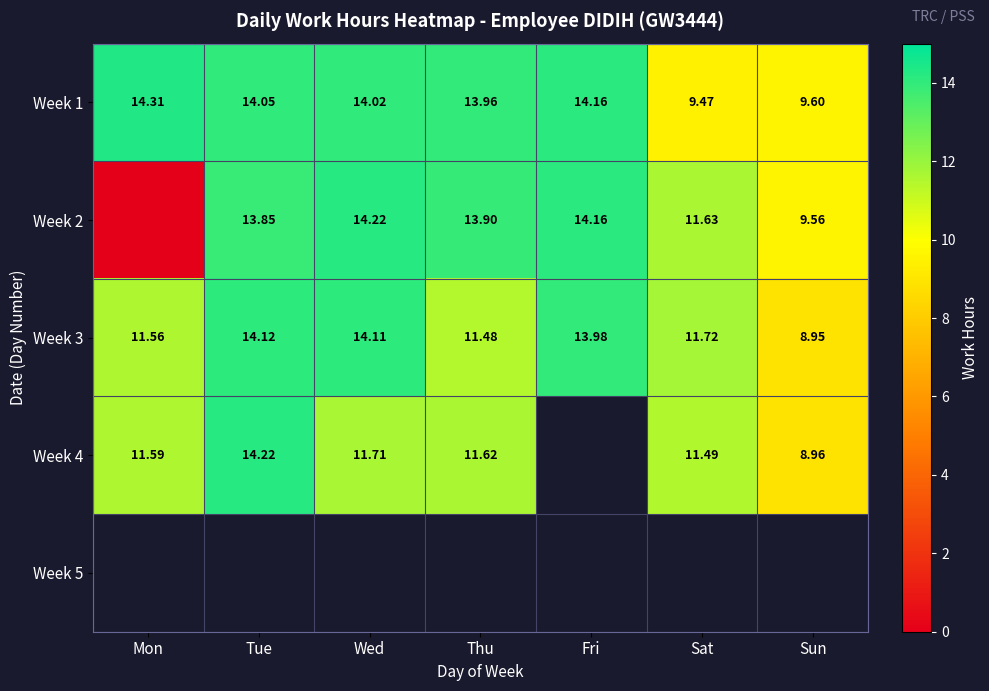

Where is Week 1 nearest to the value 11?

Sun